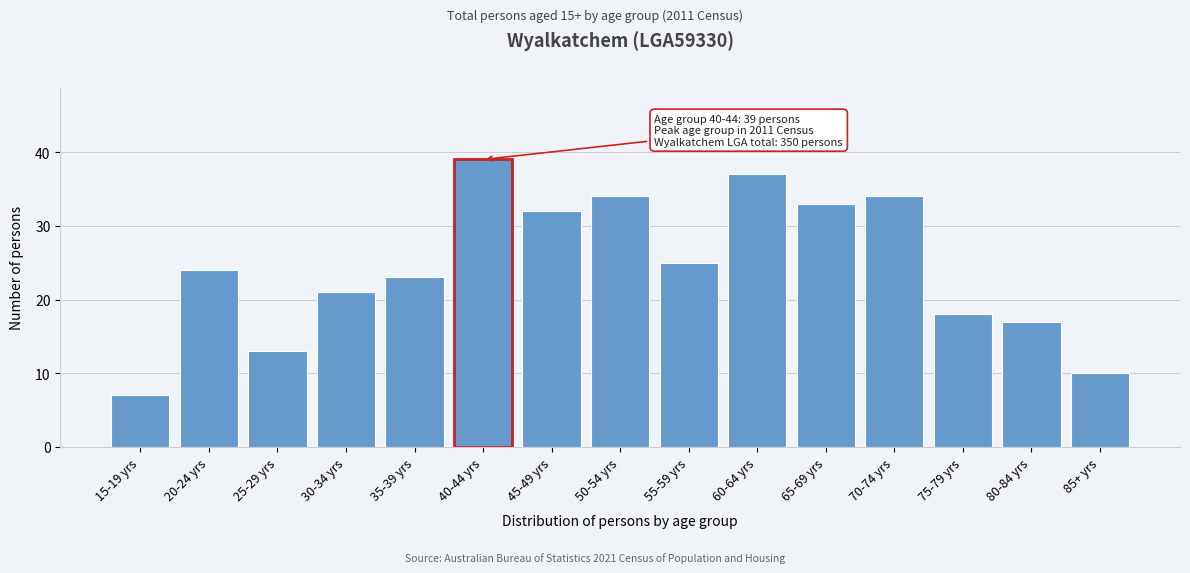

Reading left to right, extract all data points from this chart.

7	24	13	21	23	39	32	34	25	37	33	34	18	17	10